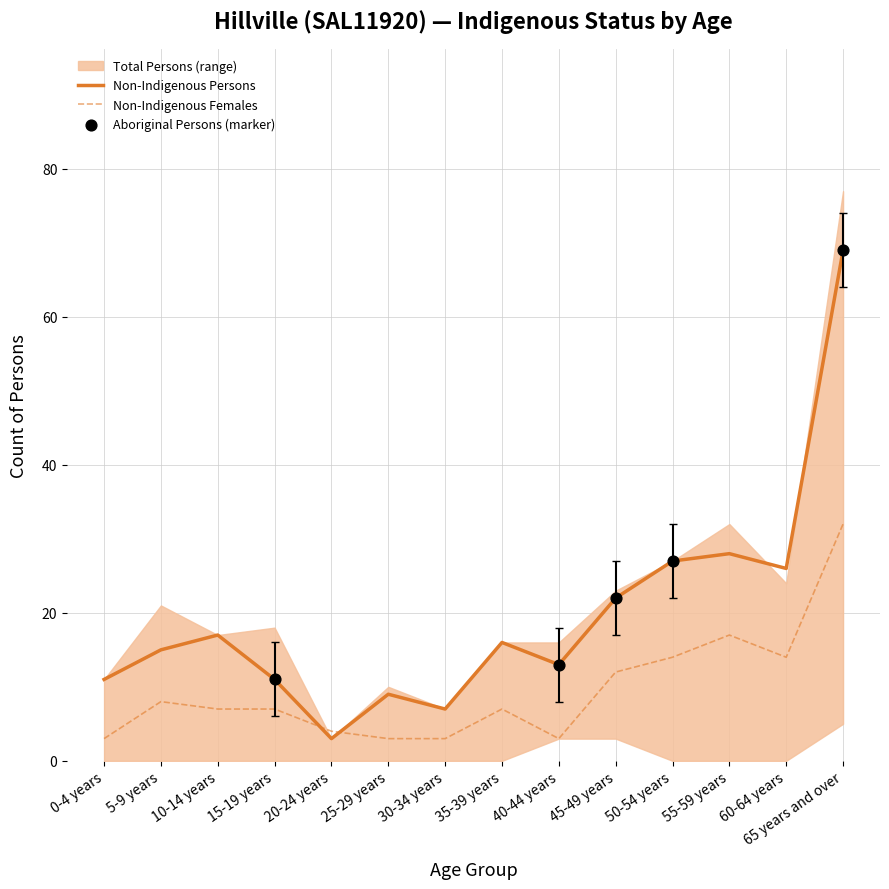

True or false: Non-Indigenous Females has a value of 32 at 65 years and over.

True